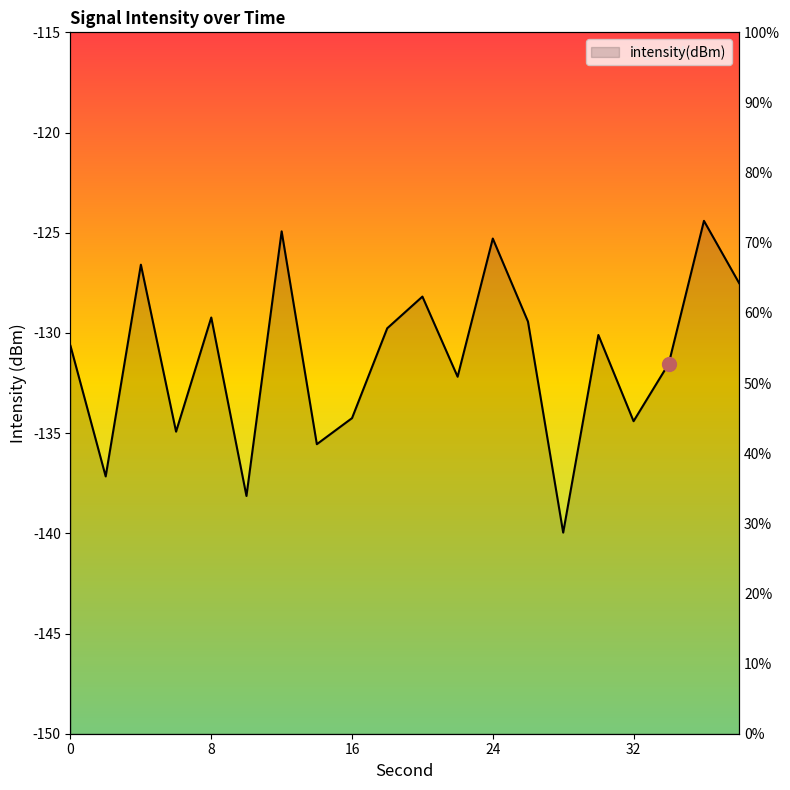

Count the number of categories in the chart.

20